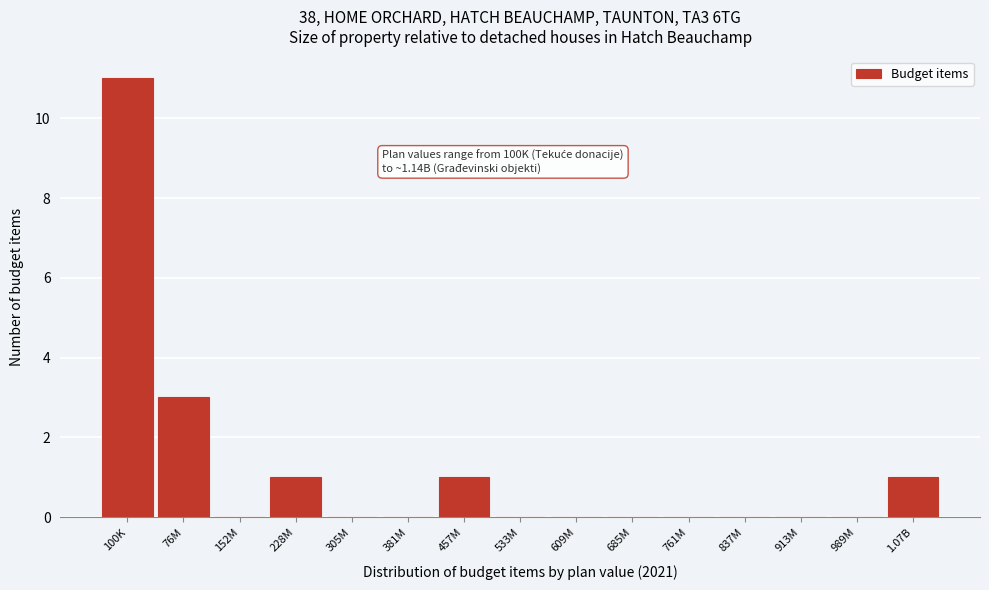

Reading left to right, extract all data points from this chart.

100K=11	76M=3	152M=0	228M=1	305M=0	381M=0	457M=1	533M=0	609M=0	685M=0	761M=0	837M=0	913M=0	989M=0	1.07B=1